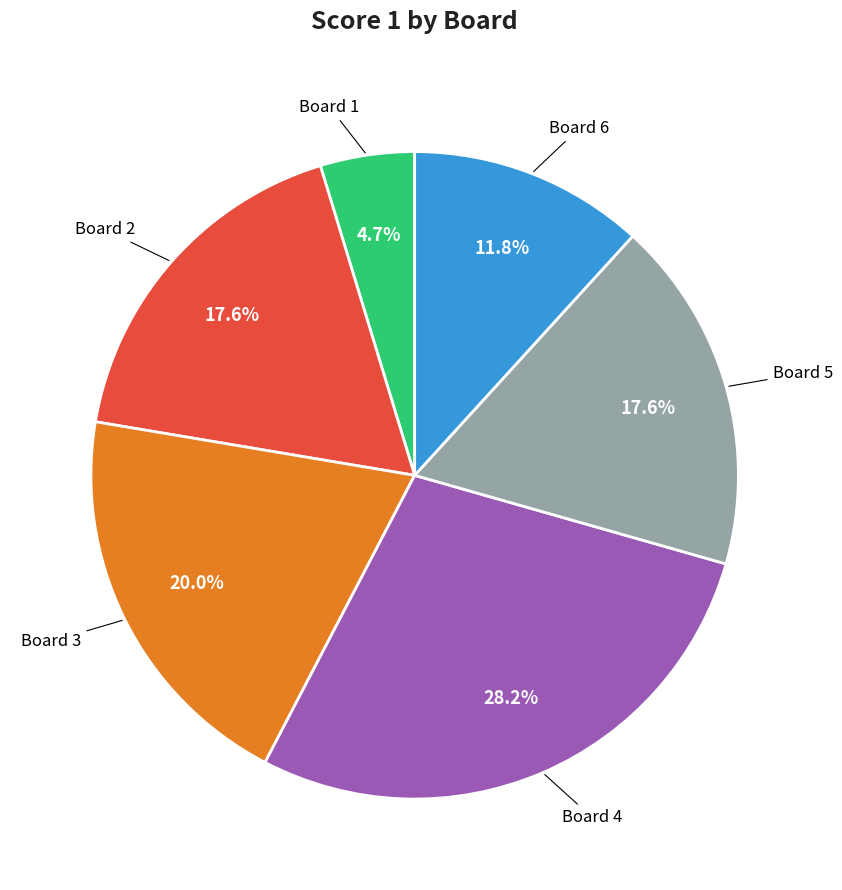

Is there any slice that represents more than half of the pie?

No